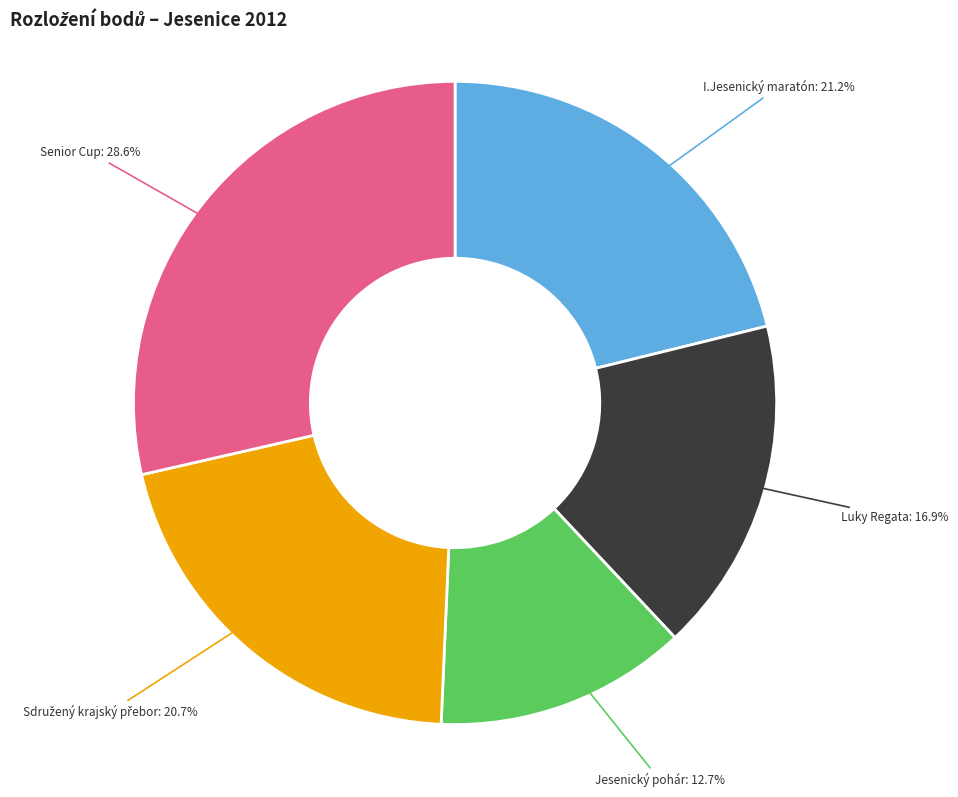

Is there a majority slice in this chart?

No